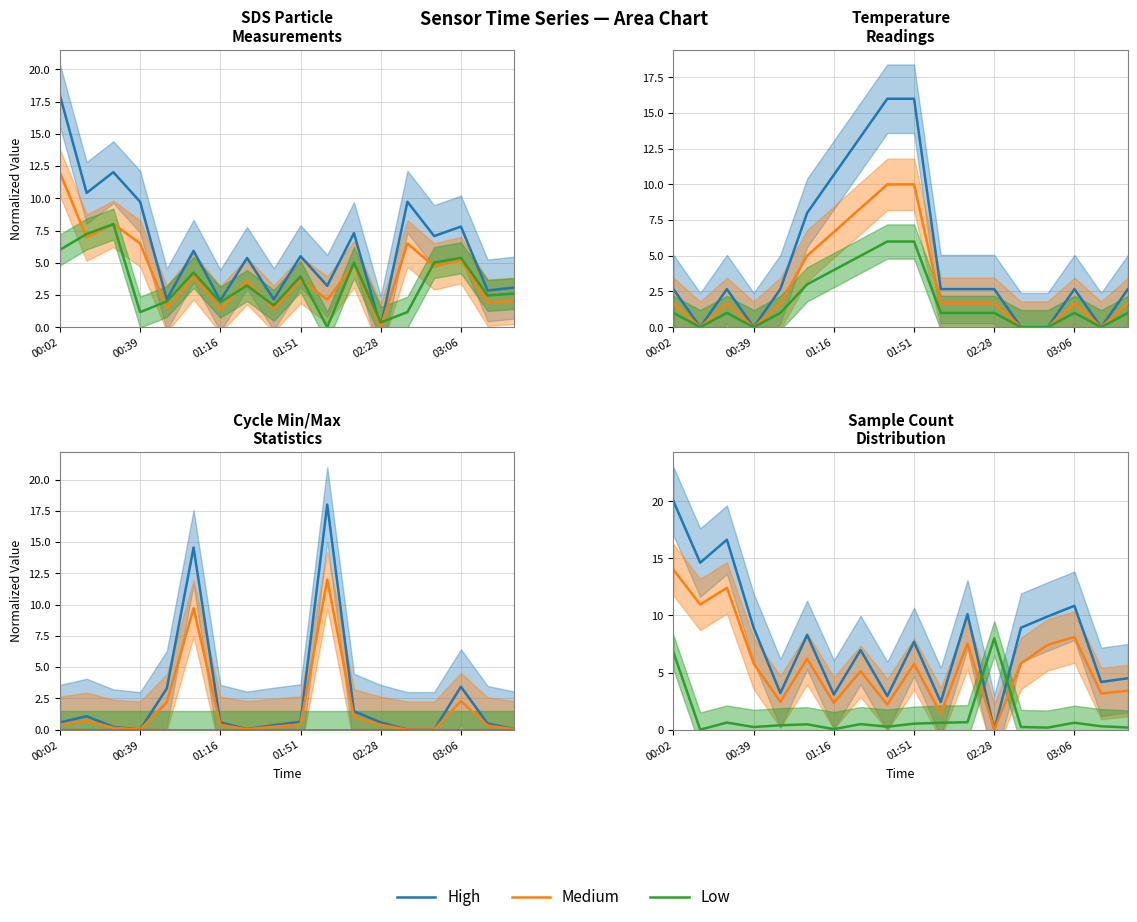

Which series has the largest total across all categories?

High